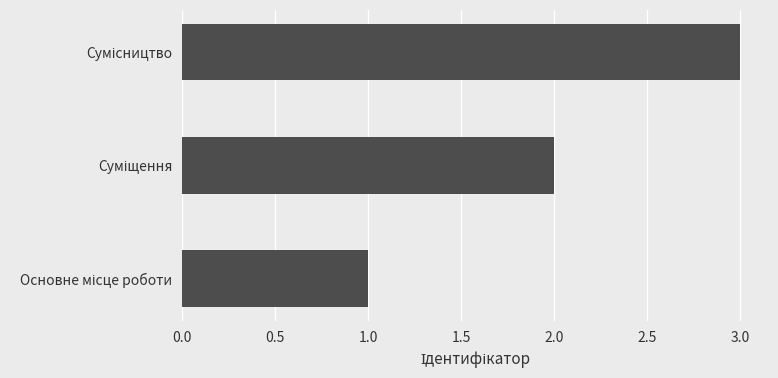

What is the sum of all values?

6